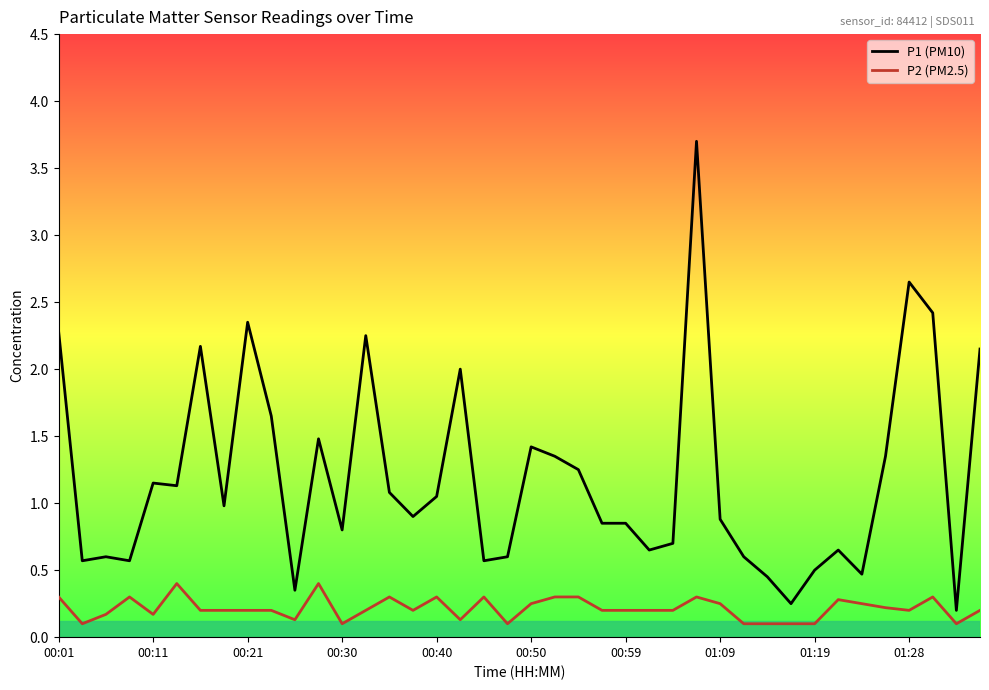

What is the highest value of the P2 (PM2.5) series?

0.4